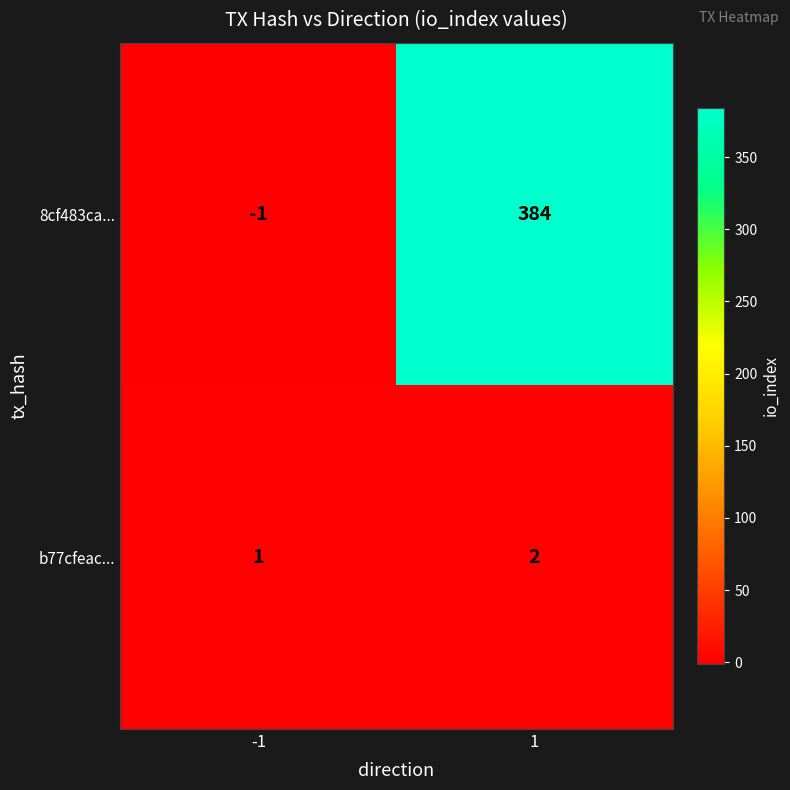

At how many categories does at least one series exceed 189?

1